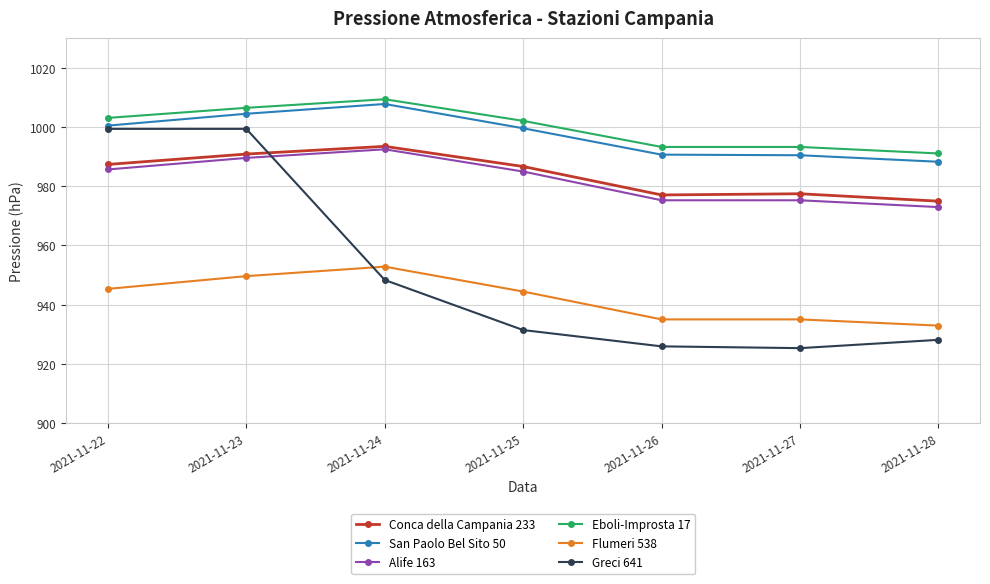

Which series has the largest total across all categories?

Eboli-Improsta 17